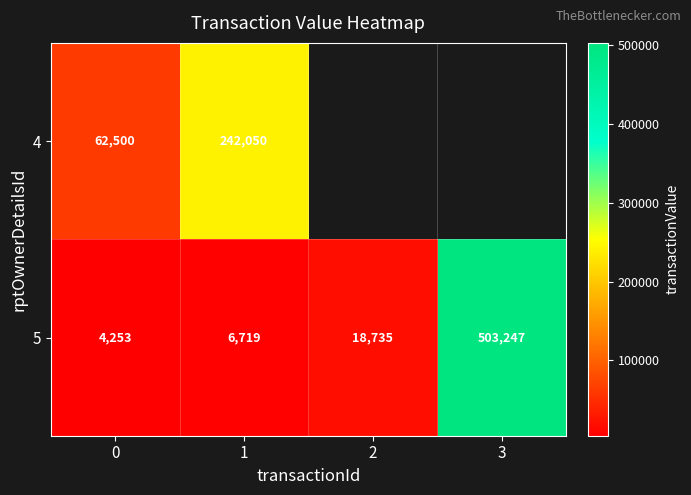

Is it true that 4 equals 339053.7 at 1?

False